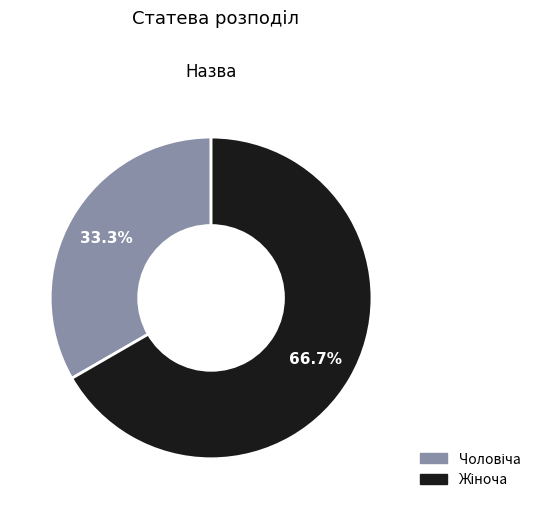

Is there any slice that represents more than half of the pie?

Yes